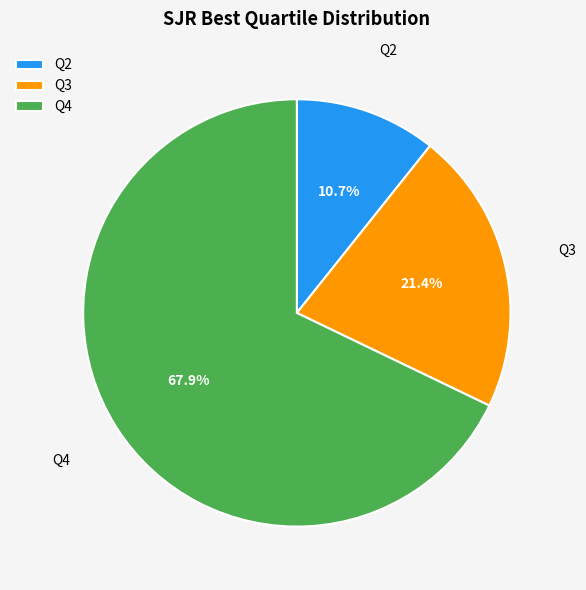

Combined, do Q3 and Q2 account for over 50%?

No